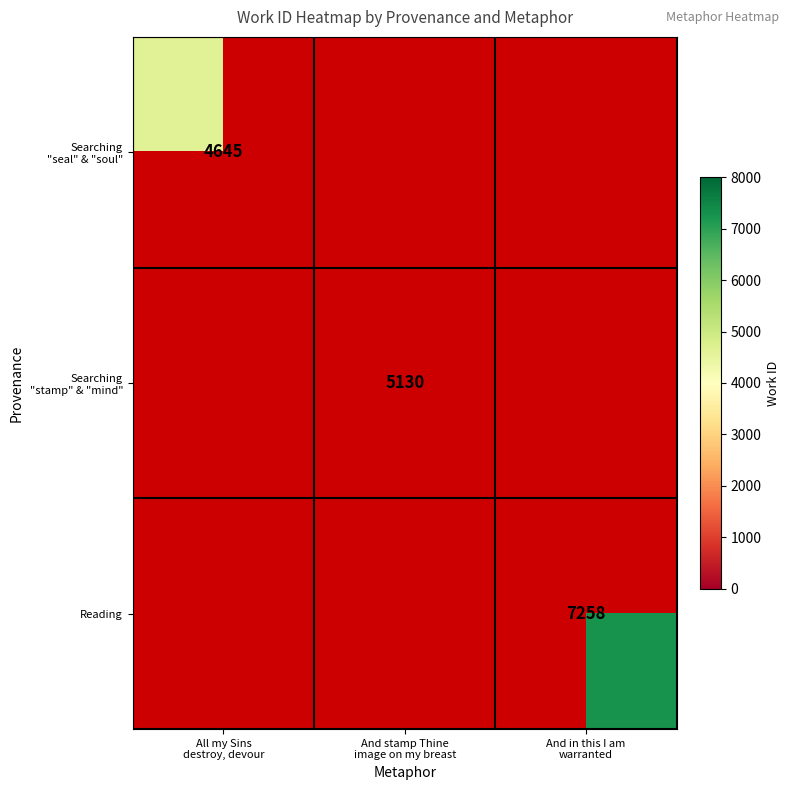

At how many categories does at least one series exceed 5624?

1